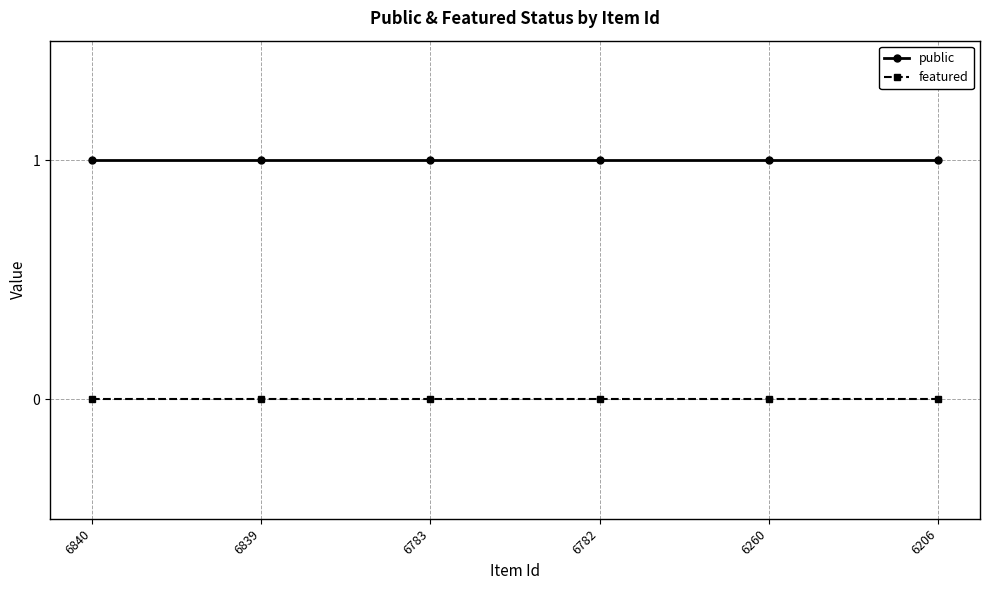

What is the maximum value for public?

1